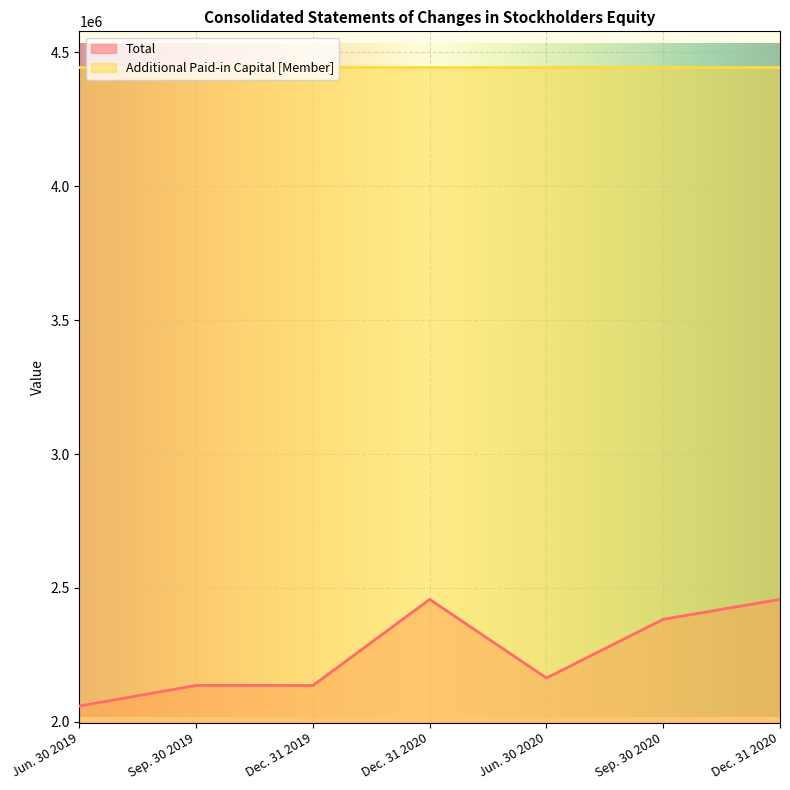

Rank the categories by value from lowest to highest.

Jun. 30 2019, Dec. 31 2019, Sep. 30 2019, Jun. 30 2020, Sep. 30 2020, Dec. 31 2020, Dec. 31 2020